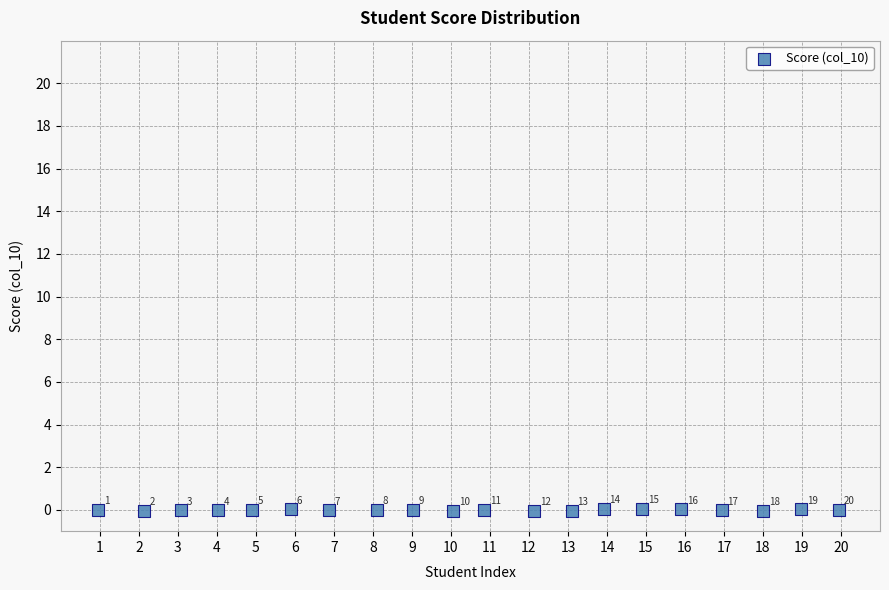

What is the range of X values (max minus min)?

19.0